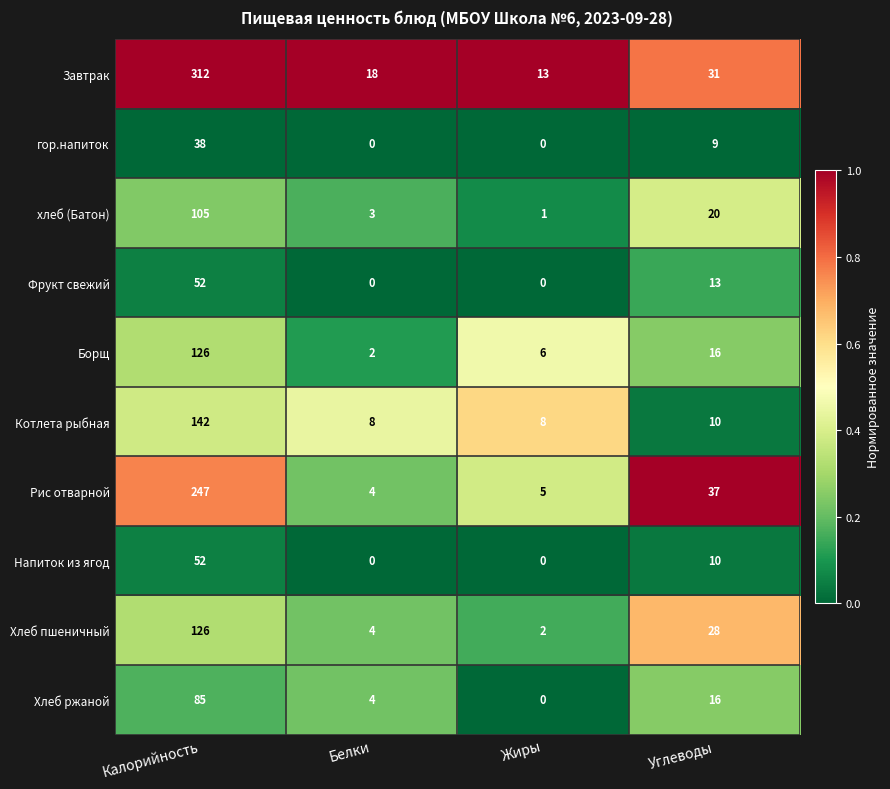

Which series has the largest range (max minus min)?

Завтрак